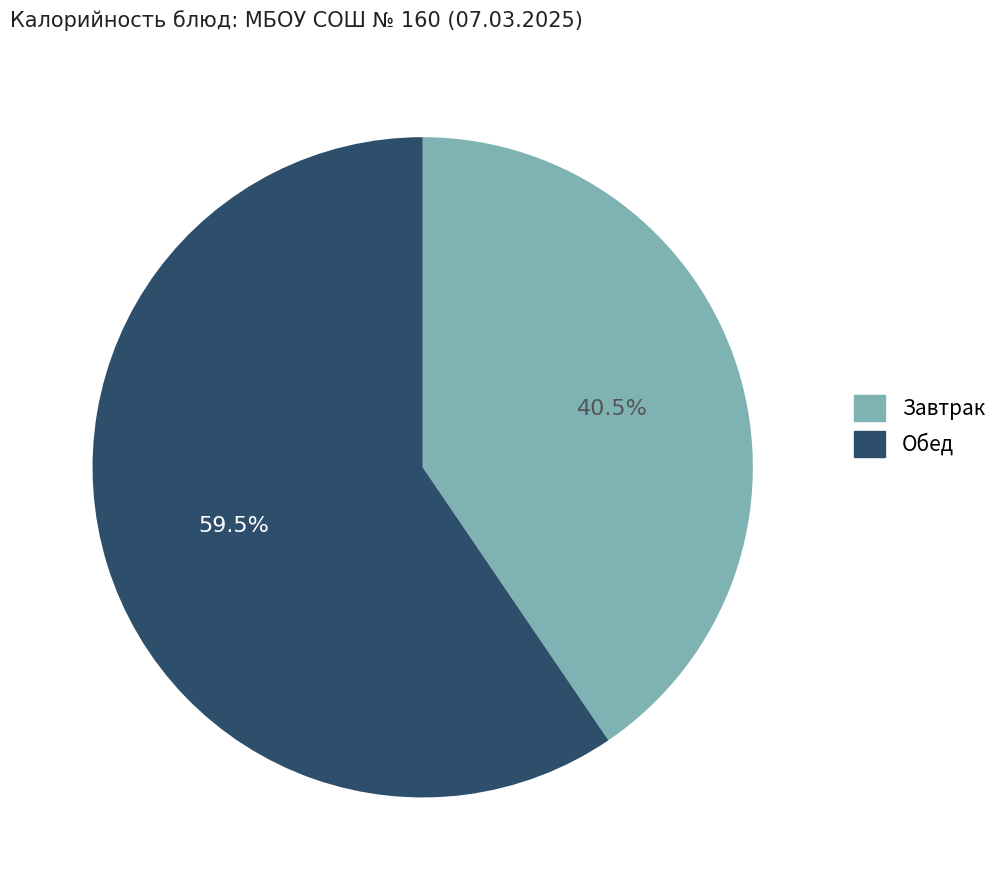

Does any single category account for the majority?

Yes